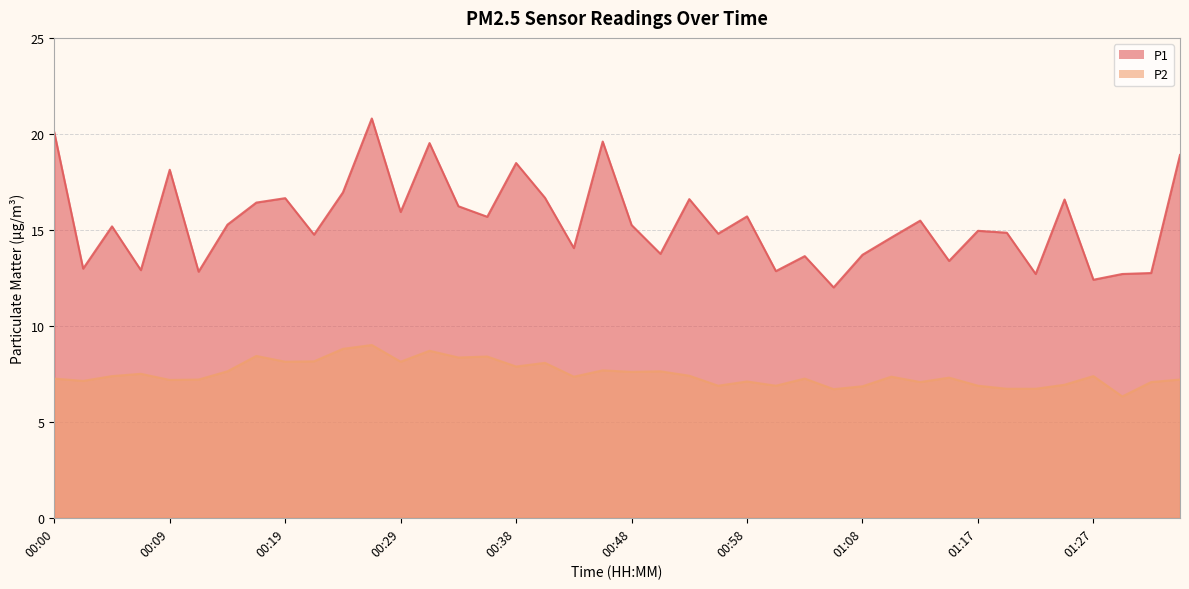

Does the chart have visible grid lines?

Yes